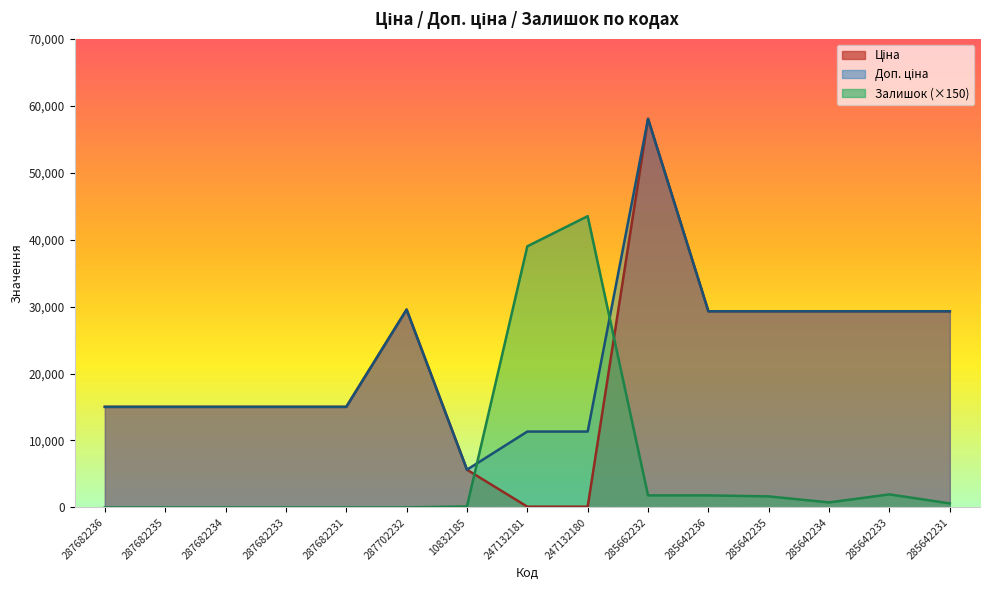

True or false: Ціна has a value of 7507.5 at 285642235.

False